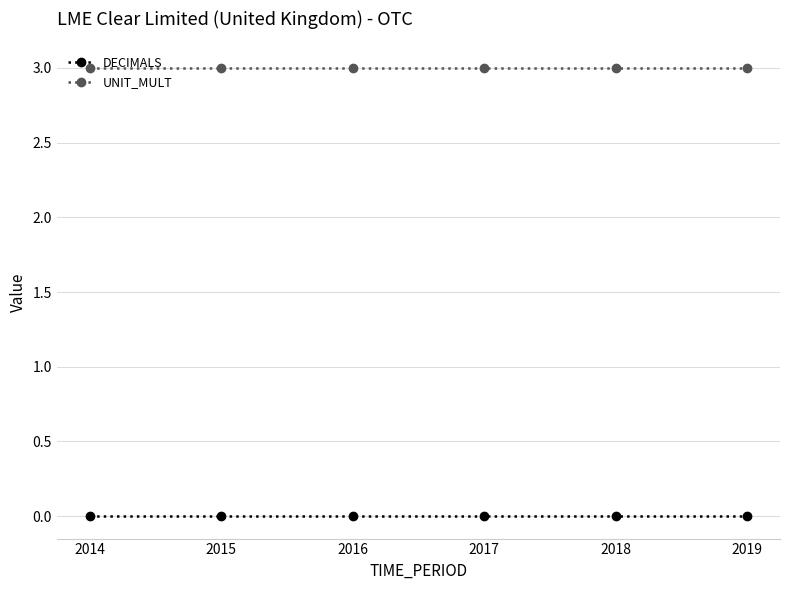

List the series in order of their overall mean, lowest first.

DECIMALS, UNIT_MULT